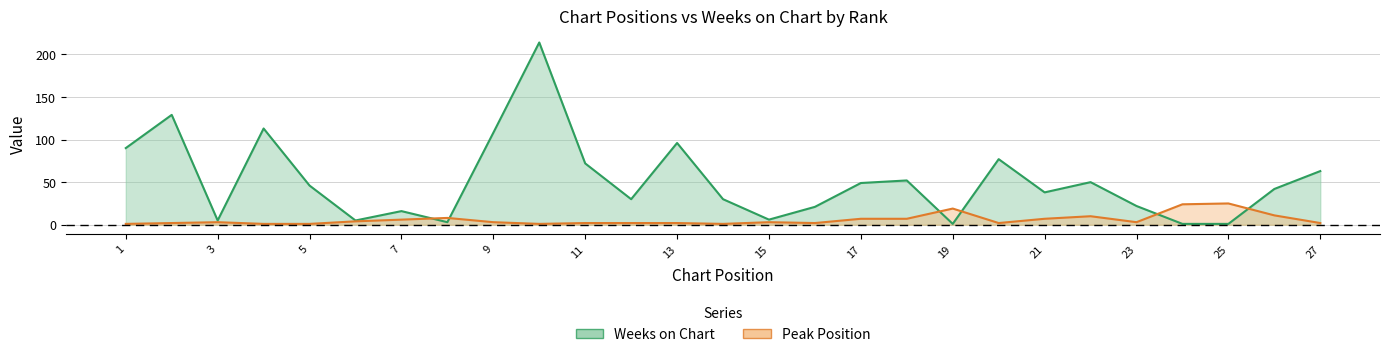

True or false: Weeks on Chart has a value of 214 at 10.

True